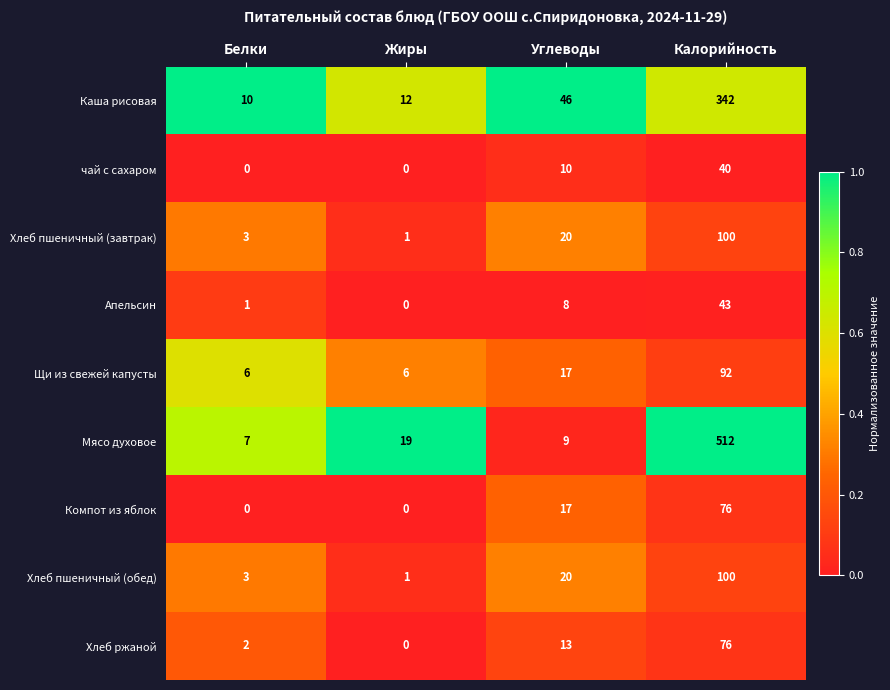

Between Жиры and Углеводы, which series saw the biggest shift?

Каша рисовая